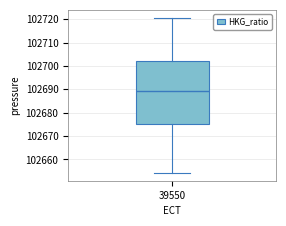

Where is the upper edge of the box at x = 39550 on the y-axis? The values are not printed on the chart, so give them approximately, as read against the axis.

102702